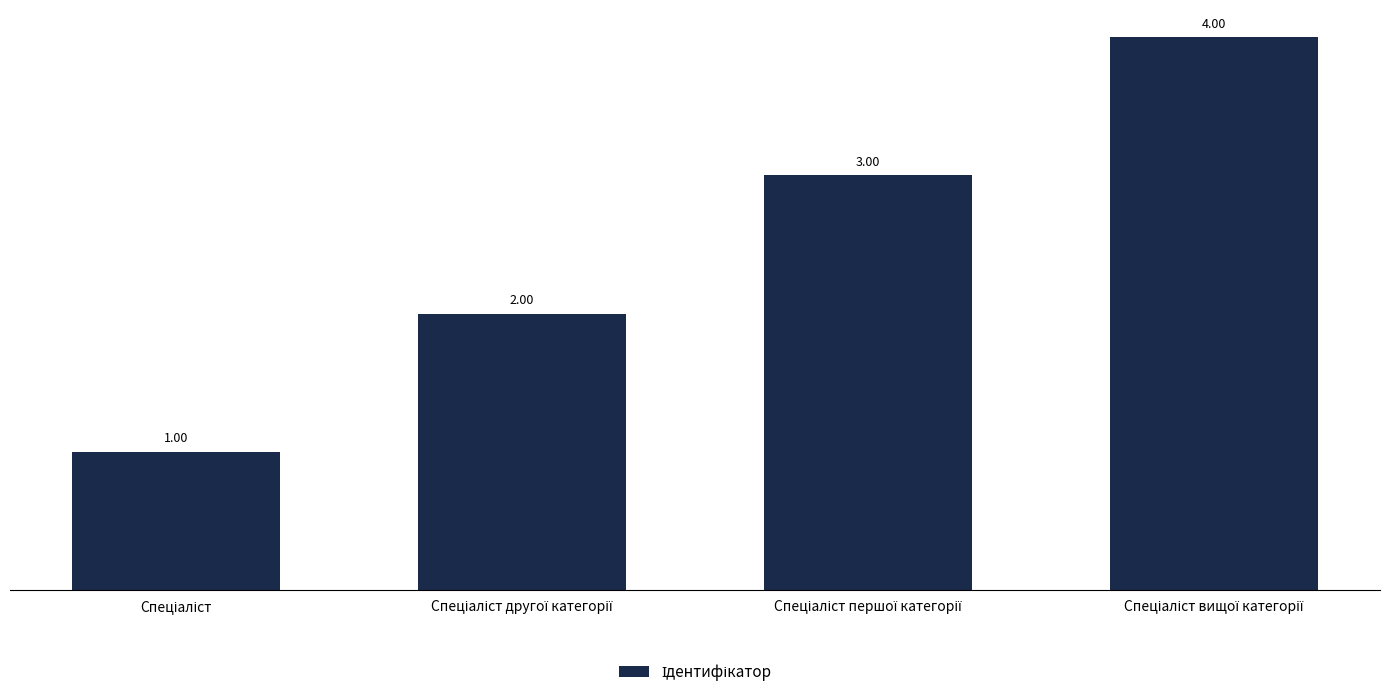

What is the difference between the maximum and minimum values?

3